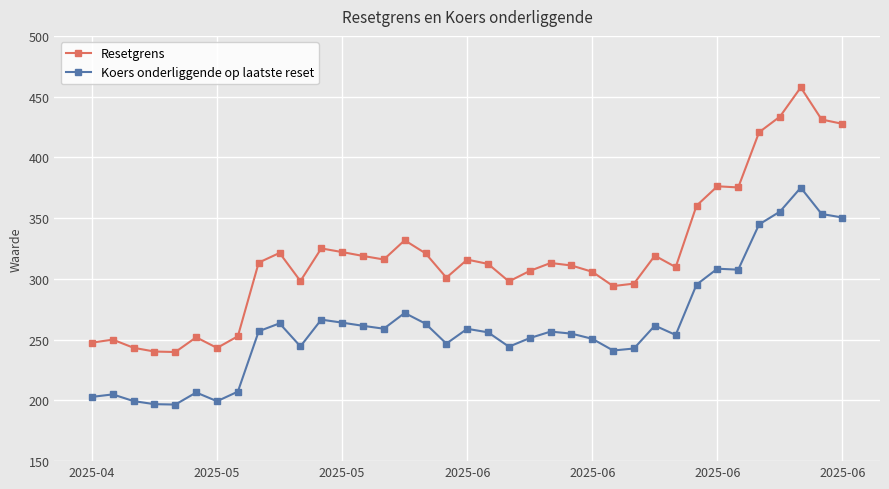

What is the minimum value shown in the chart?

196.6